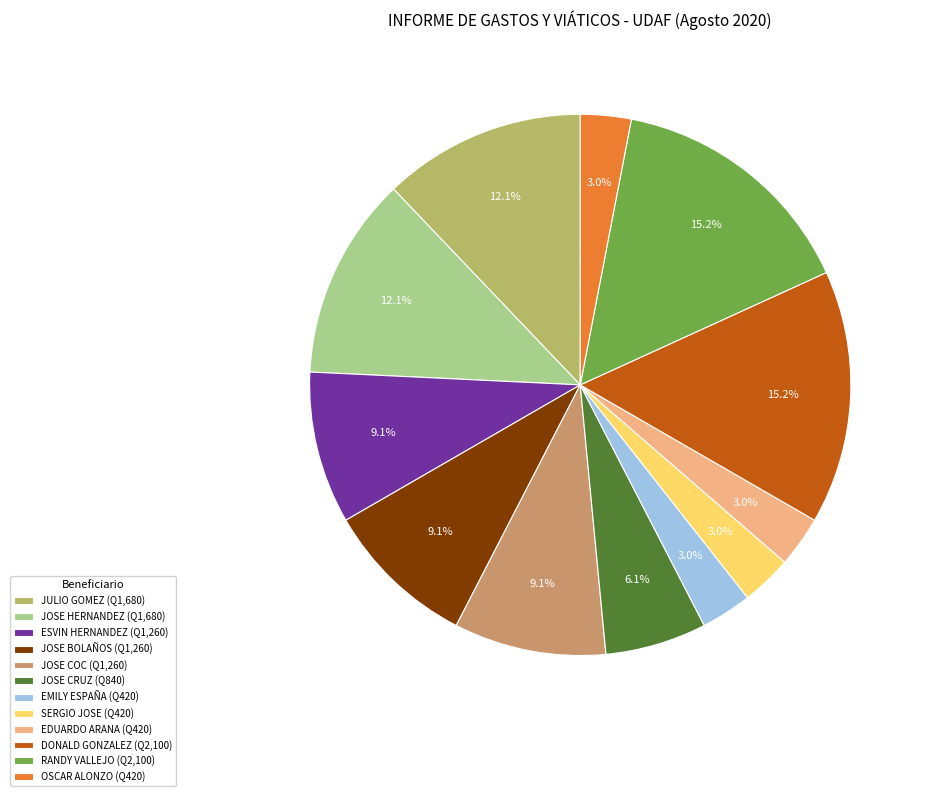

What is the total percentage of DONALD GONZALEZ (Q2,100) and EMILY ESPAÑA (Q420)?

18.2%